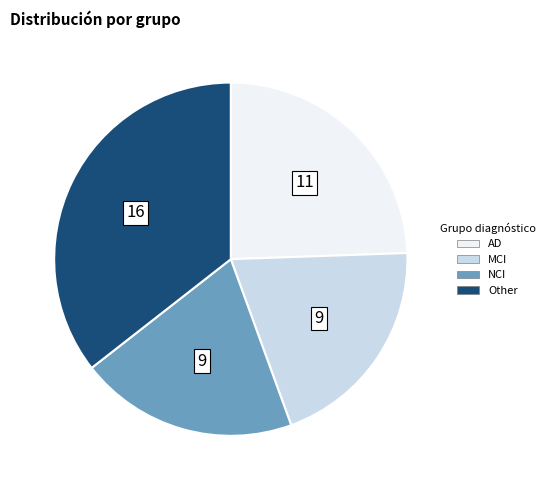

Which slice is the largest?

Other